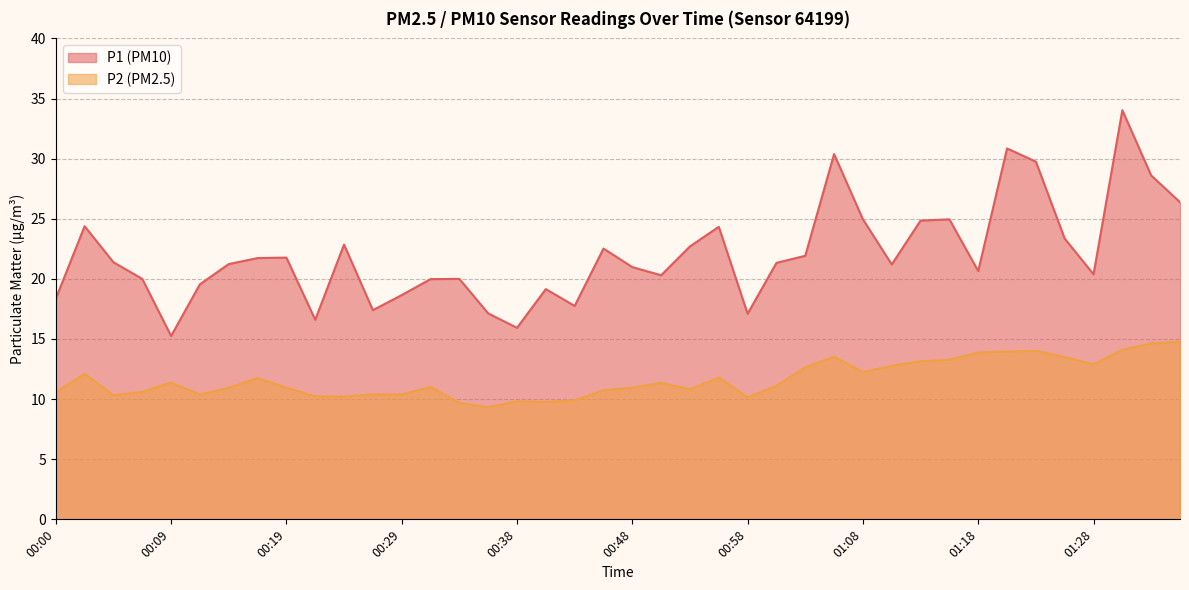

Reading left to right, what are all the values shown in this chart?

P1: 00:00=18.4	00:02=24.4	00:04=21.4	00:07=20.0	00:09=15.2	00:12=19.6	00:14=21.2	00:17=21.7	00:19=21.8	00:21=16.6	00:24=22.9	00:26=17.4	00:29=18.6	00:31=20.0	00:34=20.0	00:36=17.1	00:38=15.9	00:41=19.1	00:43=17.8	00:46=22.5	00:48=21.0	00:51=20.3	00:53=22.7	00:55=24.3	00:58=17.1	01:00=21.3	01:03=21.9	01:05=30.4	01:08=24.9	01:10=21.2	01:13=24.9	01:15=24.9	01:18=20.6	01:20=30.9	01:23=29.8	01:25=23.4	01:28=20.4	01:30=34.0	01:33=28.6	01:35=26.4
P2: 00:00=10.6	00:02=12.1	00:04=10.3	00:07=10.6	00:09=11.4	00:12=10.4	00:14=10.9	00:17=11.8	00:19=10.9	00:21=10.2	00:24=10.2	00:26=10.4	00:29=10.4	00:31=11.0	00:34=9.7	00:36=9.3	00:38=9.8	00:41=9.8	00:43=9.9	00:46=10.7	00:48=10.9	00:51=11.3	00:53=10.8	00:55=11.8	00:58=10.2	01:00=11.1	01:03=12.7	01:05=13.5	01:08=12.2	01:10=12.8	01:13=13.2	01:15=13.3	01:18=13.9	01:20=13.9	01:23=14.0	01:25=13.5	01:28=12.9	01:30=14.1	01:33=14.6	01:35=14.8